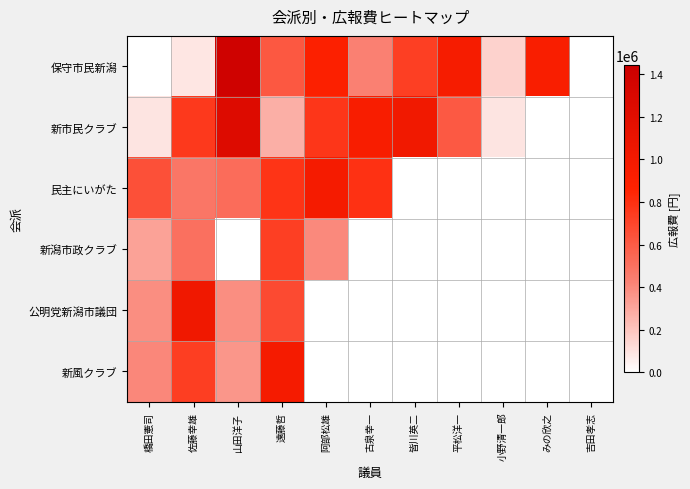

Which has a higher value, 山田洋子 or 皆川英二?

山田洋子